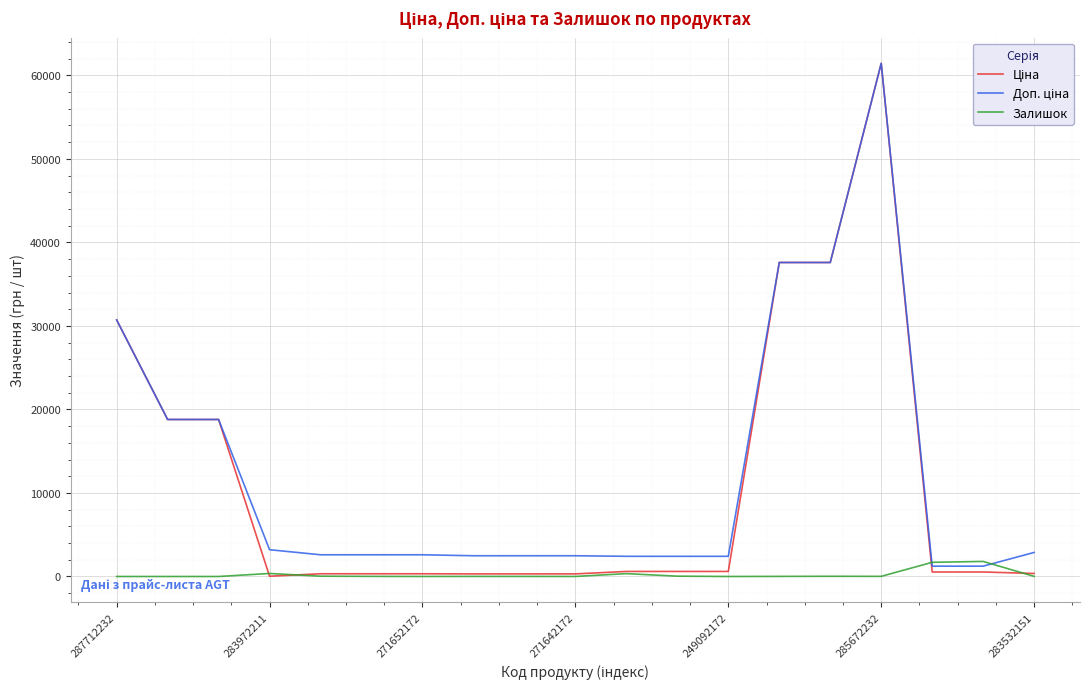

What is the greatest value displayed?

61434.3